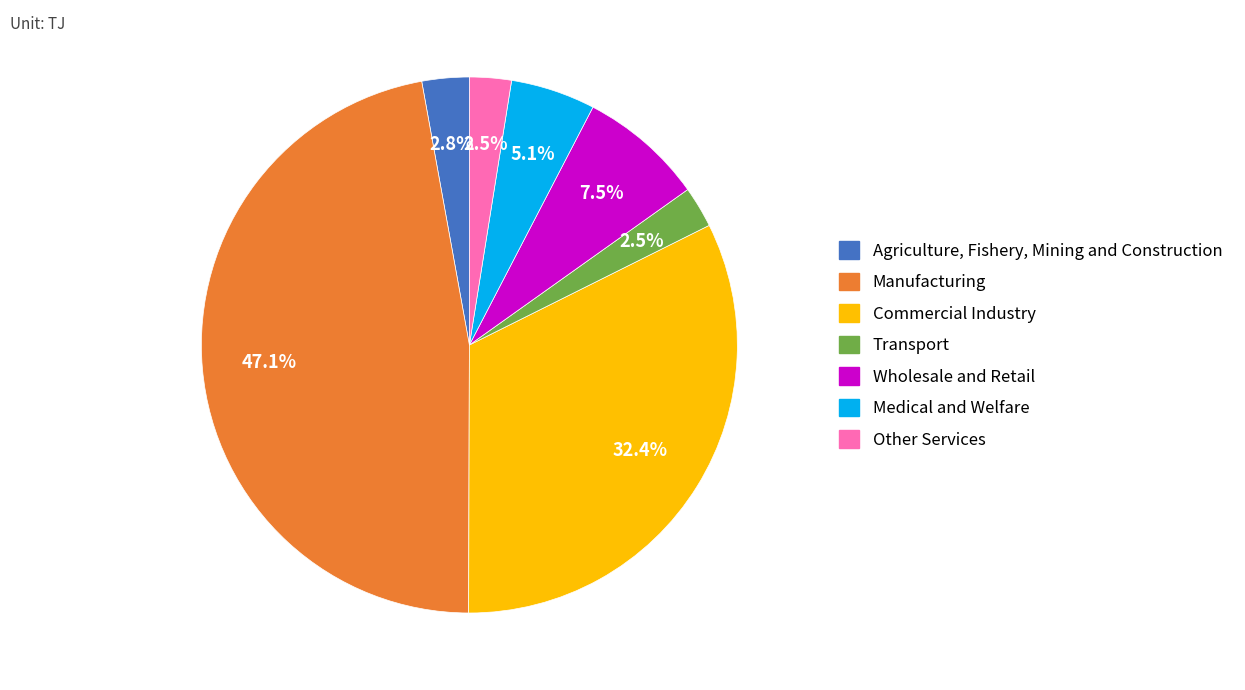

Is there a majority slice in this chart?

No